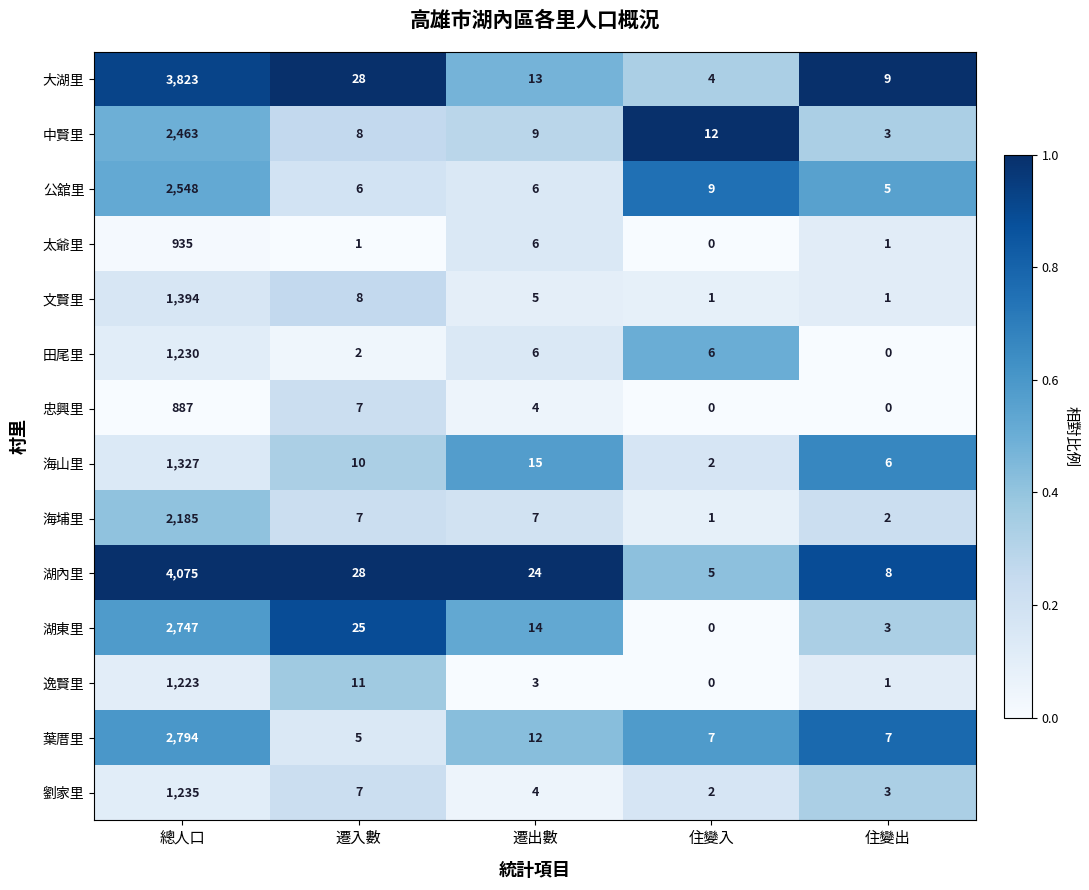

At which category does the chart reach its peak across all series?

總人口